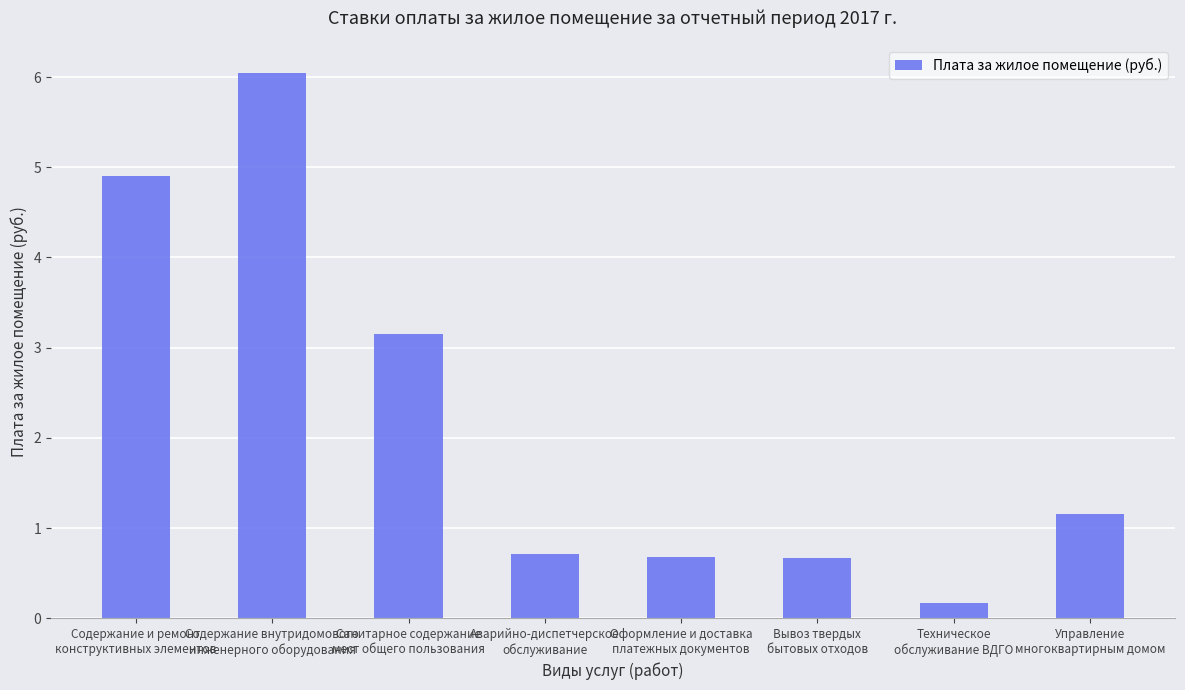

What is the difference between the values at Техническое
обслуживание ВДГО and Вывоз твердых
бытовых отходов?

0.5